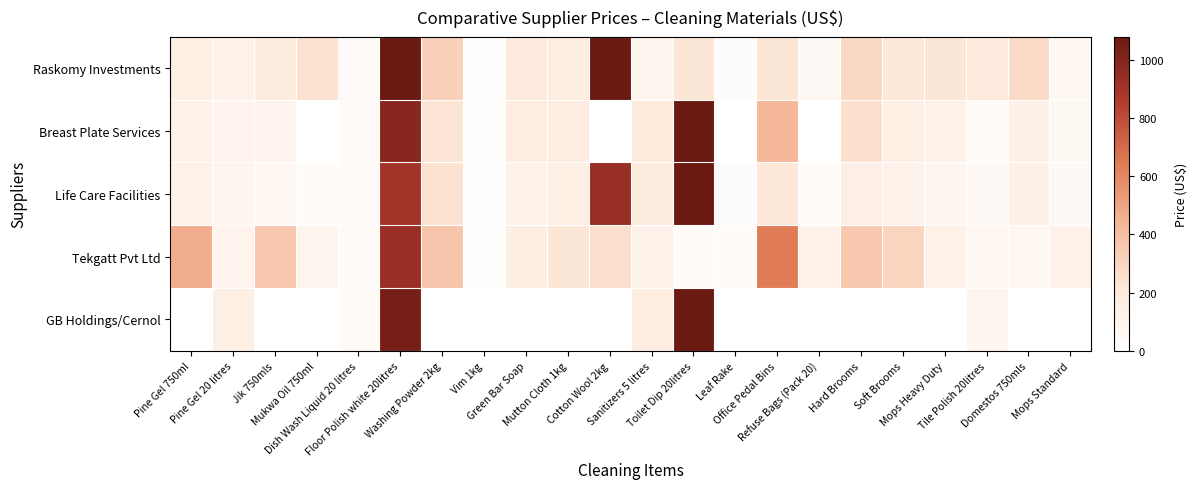

Which series has the widest spread of values?

GB Holdings/Cernol